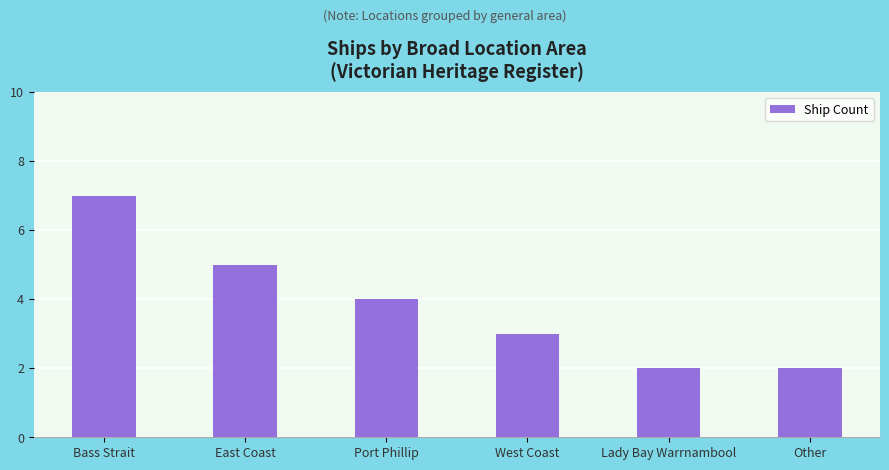

Is it true that the value at Lady Bay Warrnambool is 2?

True